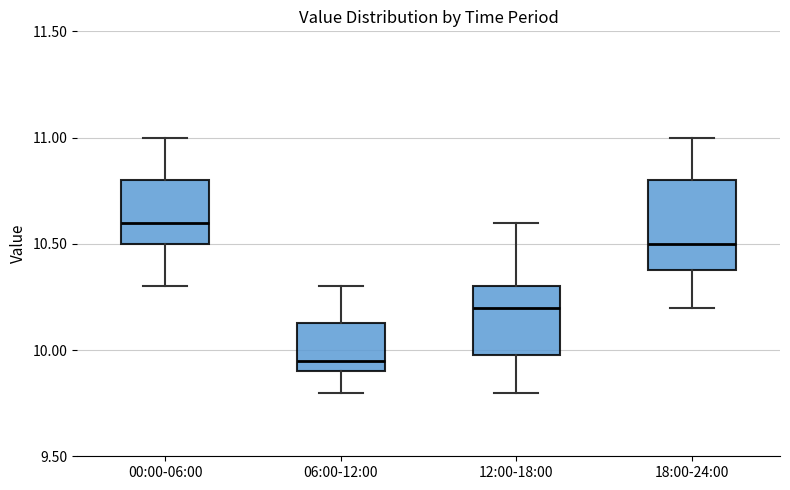

Where does the median line of the box for 18:00-24:00 sit on the y-axis? The values are not printed on the chart, so give them approximately, as read against the axis.

10.50